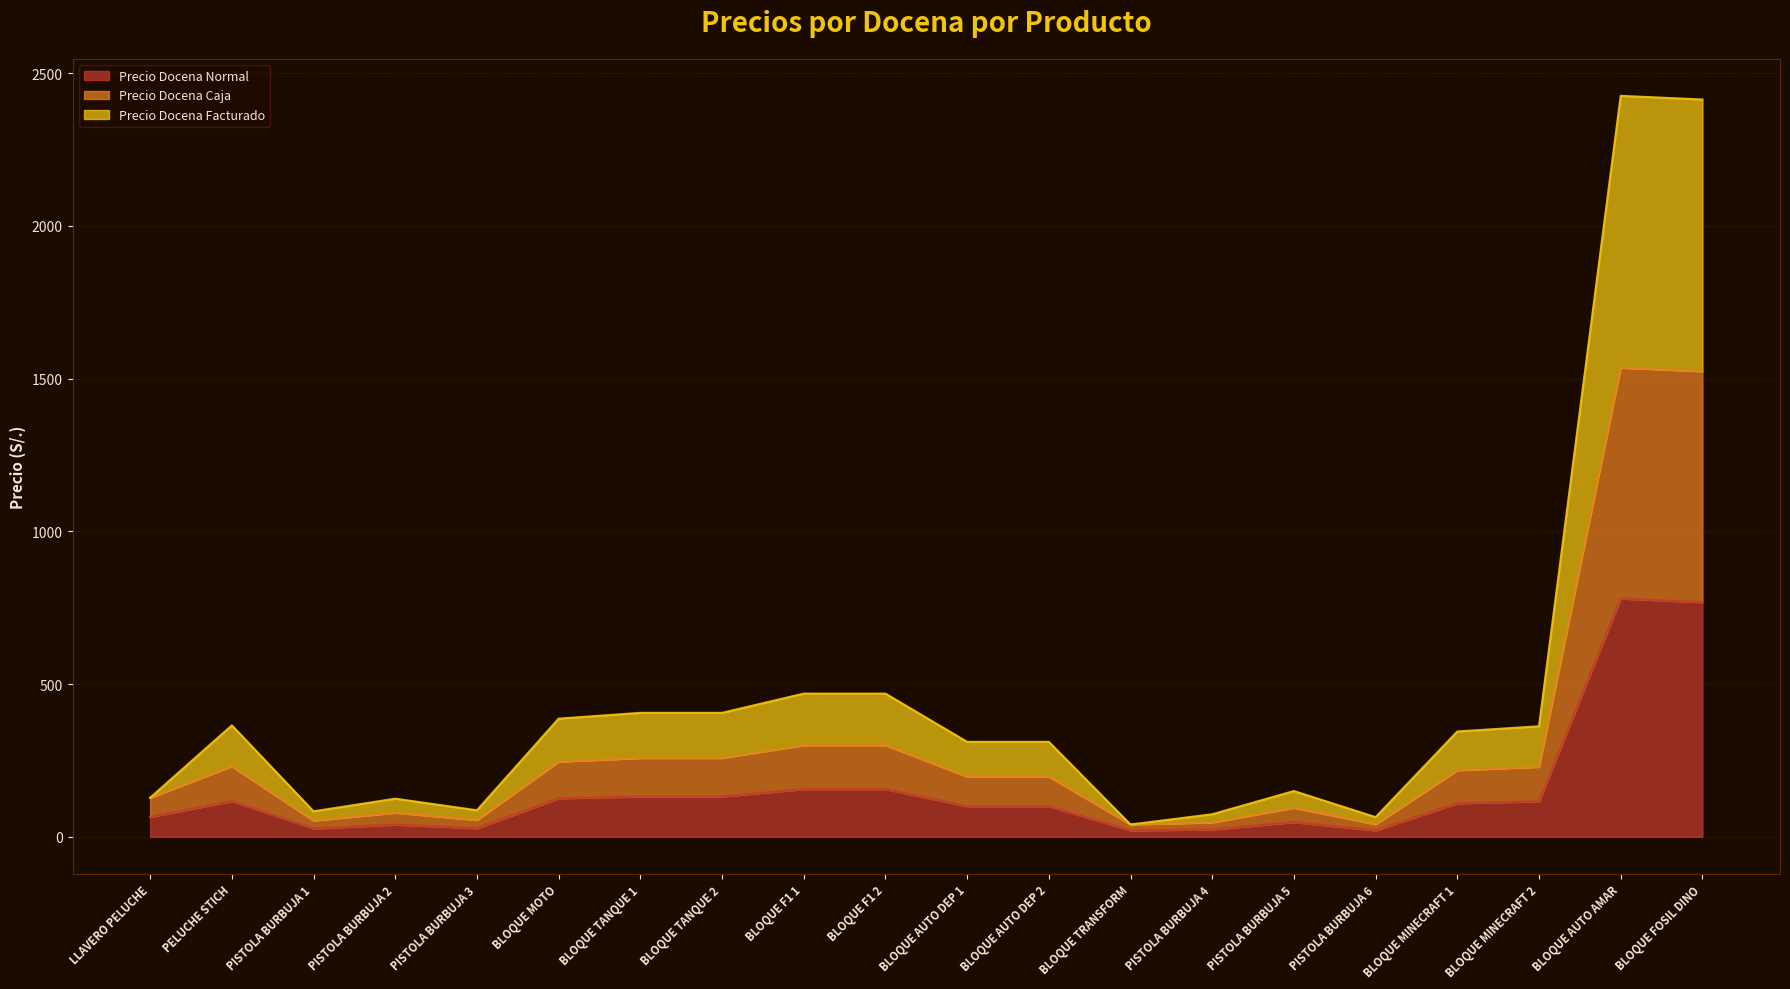

At how many categories does at least one series exceed 589?

2